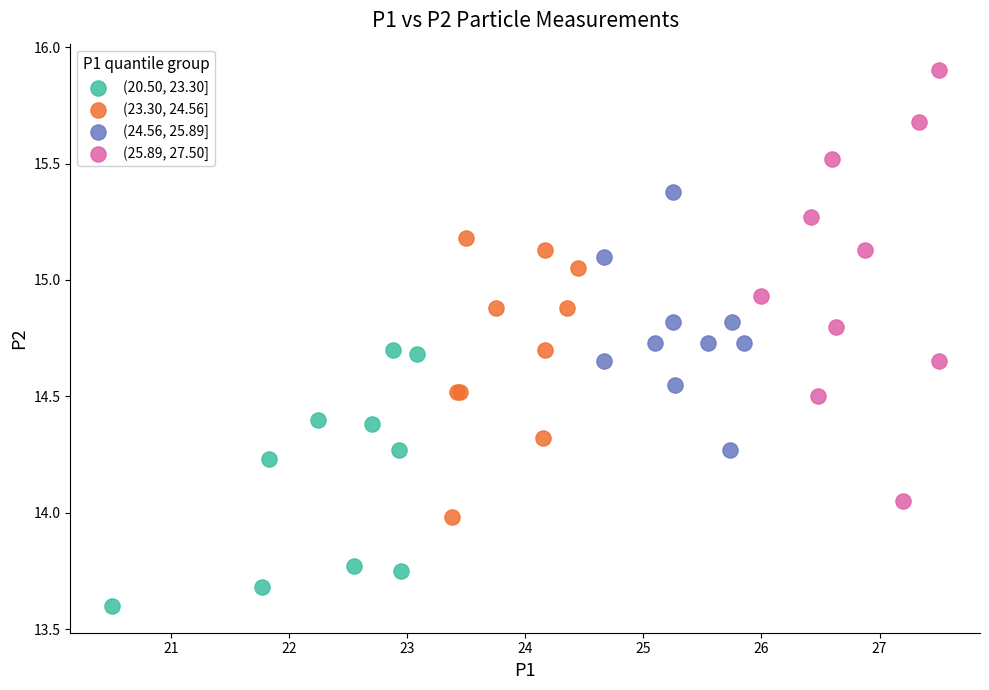

What are all the series names shown in the legend?

(20.50, 23.30], (23.30, 24.56], (24.56, 25.89], (25.89, 27.50]